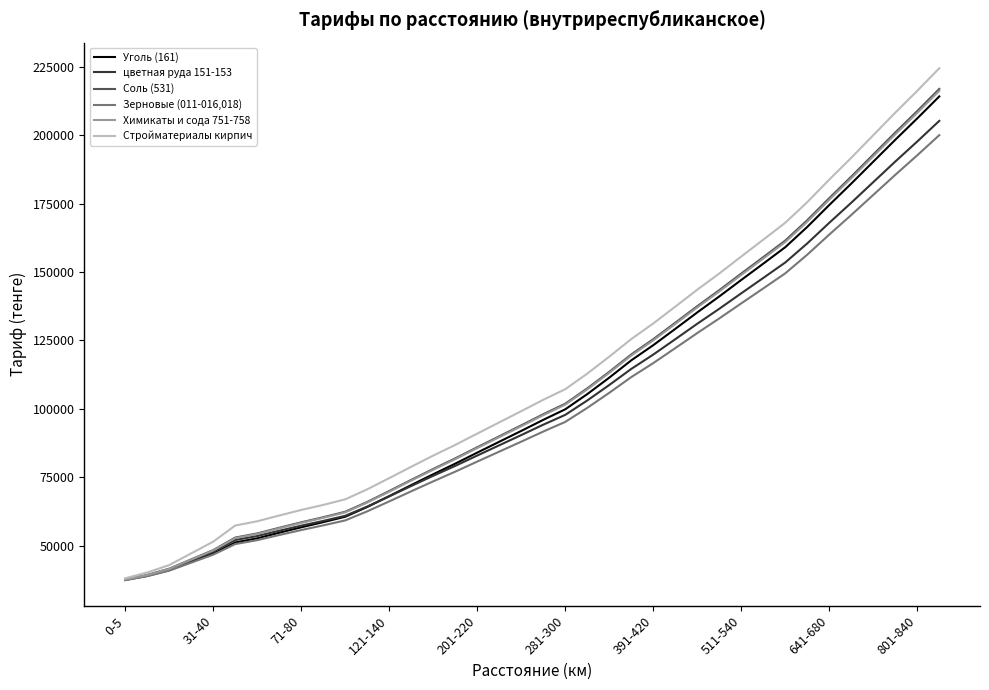

Reading right to left, transcribe all the data shown in this chart.

Уголь (161): 214098	206093	198272	190280	182277	174464	166461	159055	153040	147090	141072	135237	129222	123273	117736	111418	105405	99861	96009	91971	88008	84044	80016	76149	72193	68155	64194	60634	58657	56777	54796	52748	51240	47199	44170	41132	39036	37548
цветная руда 151-153: 205177	197654	190321	182808	175283	167960	160435	153470	147820	142212	136560	131098	125446	119841	114603	108729	103077	97831	94241	90448	86716	82981	79205	75594	71869	68079	64348	60970	59107	57371	55508	53591	52134	47827	44613	41393	39220	37628
Соль (531): 216843	208780	200928	192875	184813	176968	168909	161480	155423	149423	143363	137513	131457	125455	119883	113547	107489	101907	98059	93990	89997	85999	81946	78077	74091	70024	66033	62449	60455	58592	56599	54537	53020	48448	45058	41663	39394	37722
Зерновые (011-016,018): 199953	192622	185461	178142	170811	163658	156329	149506	144002	138542	133036	127695	122189	116731	111613	105884	100378	95254	91736	88043	84407	80770	77089	73553	69924	66232	62597	59293	57480	55767	53953	52084	50651	46791	43873	40949	38924	37482
Химикаты и сода 751-758: 216137	208101	200272	192245	184209	176388	168352	160945	154907	148927	142887	137053	131017	125035	119479	113161	107125	101559	97719	93666	89685	85700	81660	77803	73828	69774	65795	62222	60235	58376	56389	54333	52820	48307	44957	41603	39354	37702
Стройматериалы кирпич: 224393	216148	208180	199944	191699	183739	175495	167984	161792	155641	149449	143535	137343	131192	125505	119086	112893	107194	103331	99178	95086	90987	86852	82965	78881	74729	70639	66987	64943	63111	61074	58974	57425	51534	47262	42981	40281	38155